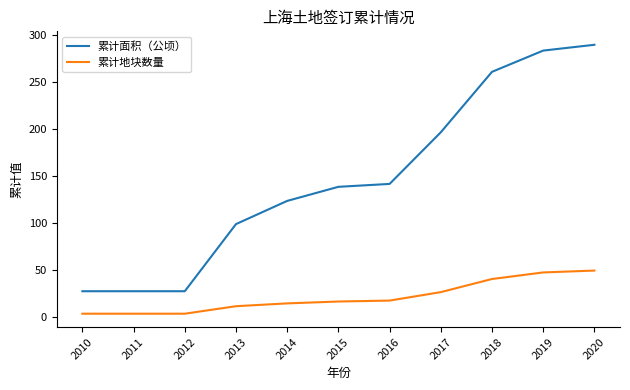

The value of 累计面积（公顷） at 2020 is 289.8. True or false?

True